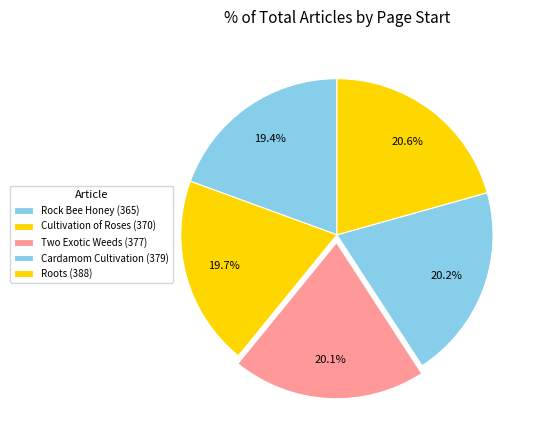

How many slices are in this pie chart?

5